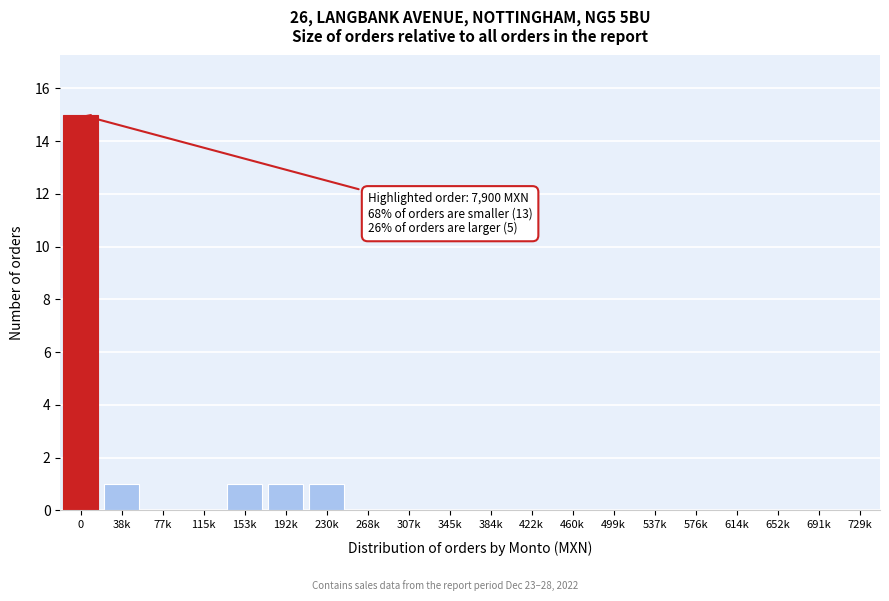

Reading left to right, extract all data points from this chart.

0=15	38k=1	77k=0	115k=0	153k=1	192k=1	230k=1	268k=0	307k=0	345k=0	384k=0	422k=0	460k=0	499k=0	537k=0	576k=0	614k=0	652k=0	691k=0	729k=0